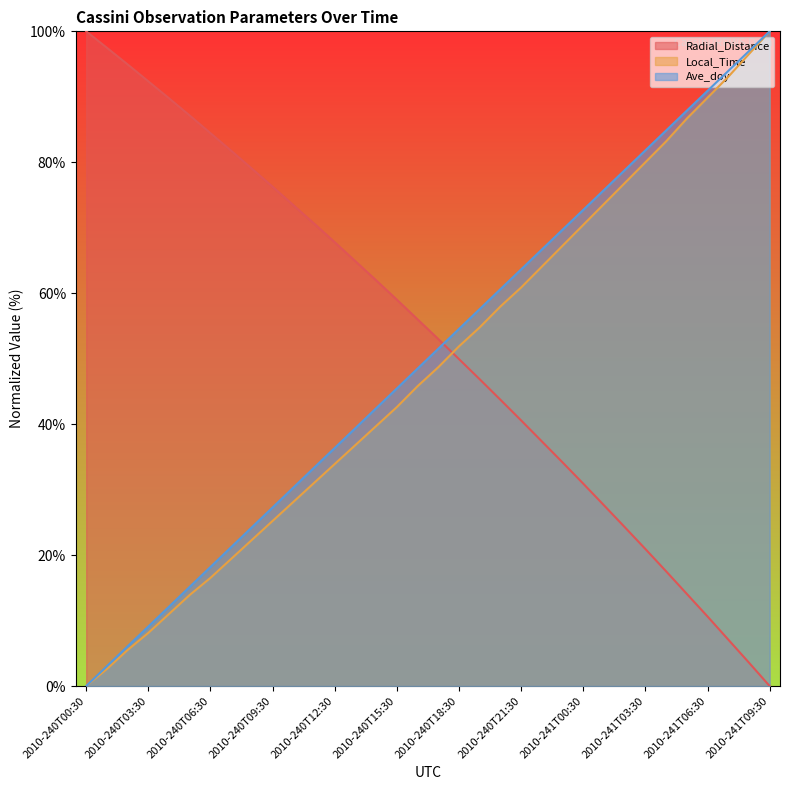

What is the difference between the maximum and minimum values in the Radial_Distance series?

100.0